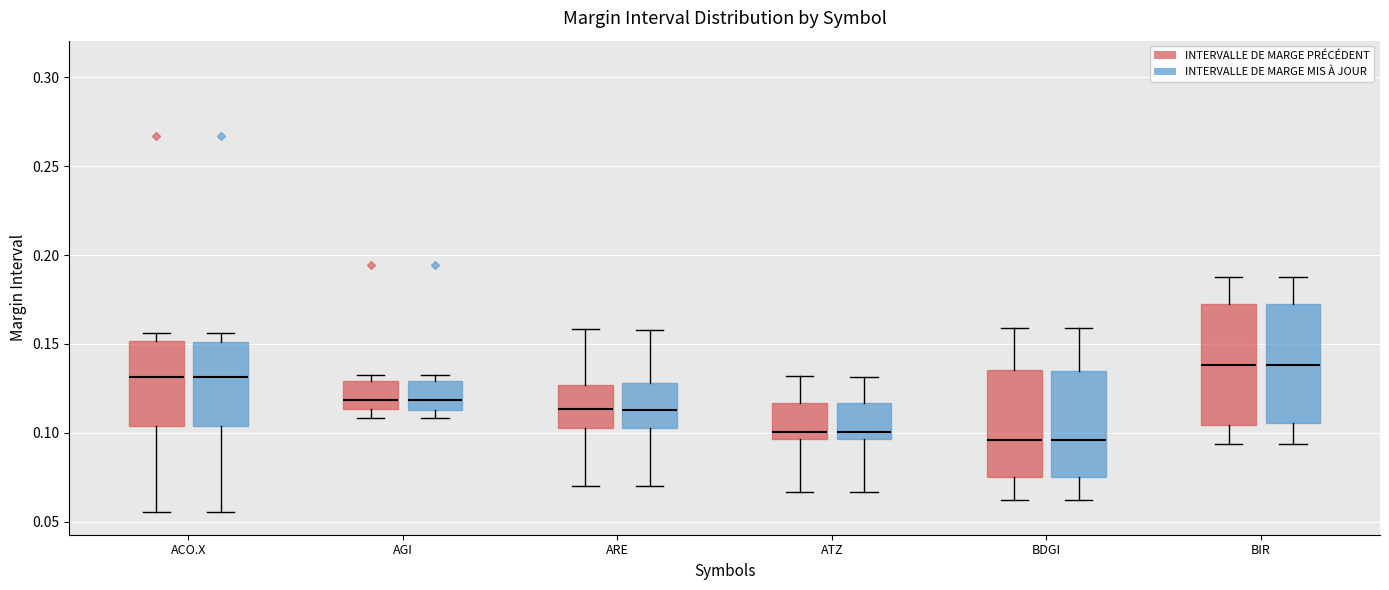

Reading left to right, transcribe this box plot: for each box, give where its median line is, the range the box spans, and where its two whiskers end, as read against the y-axis. The values are not printed on the chart, so give them approximately, as read against the axis.

ACO.X (INTERVALLE DE MARGE PRÉCÉDENT): median 0.130, box 0.105 to 0.150, whiskers 0.055 to 0.155
ACO.X (INTERVALLE DE MARGE MIS À JOUR): median 0.130, box 0.105 to 0.150, whiskers 0.055 to 0.155
AGI (INTERVALLE DE MARGE PRÉCÉDENT): median 0.120, box 0.115 to 0.130, whiskers 0.110 to 0.135
AGI (INTERVALLE DE MARGE MIS À JOUR): median 0.120, box 0.115 to 0.130, whiskers 0.110 to 0.130 (just above the box's upper edge)
ARE (INTERVALLE DE MARGE PRÉCÉDENT): median 0.115, box 0.100 to 0.125, whiskers 0.070 to 0.160
ARE (INTERVALLE DE MARGE MIS À JOUR): median 0.115, box 0.105 to 0.130, whiskers 0.070 to 0.160
ATZ (INTERVALLE DE MARGE PRÉCÉDENT): median 0.100, box 0.095 to 0.115, whiskers 0.065 to 0.130
ATZ (INTERVALLE DE MARGE MIS À JOUR): median 0.100, box 0.095 to 0.115, whiskers 0.065 to 0.130
BDGI (INTERVALLE DE MARGE PRÉCÉDENT): median 0.095, box 0.075 to 0.135, whiskers 0.060 to 0.160
BDGI (INTERVALLE DE MARGE MIS À JOUR): median 0.095, box 0.075 to 0.135, whiskers 0.060 to 0.160
BIR (INTERVALLE DE MARGE PRÉCÉDENT): median 0.140, box 0.105 to 0.175, whiskers 0.095 to 0.190
BIR (INTERVALLE DE MARGE MIS À JOUR): median 0.140, box 0.105 to 0.170, whiskers 0.095 to 0.190